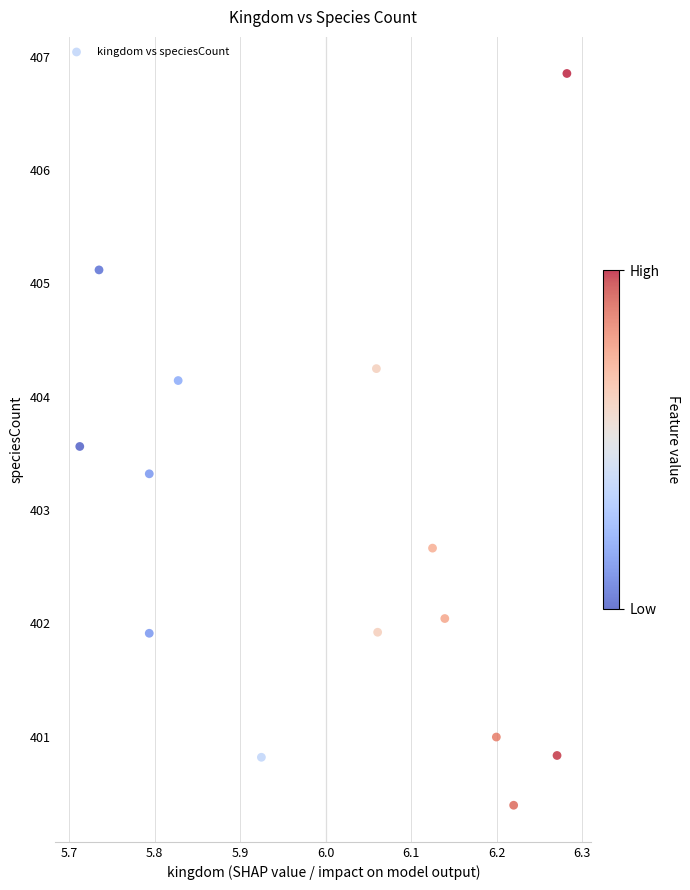

What is the range of X values (max minus min)?

0.6